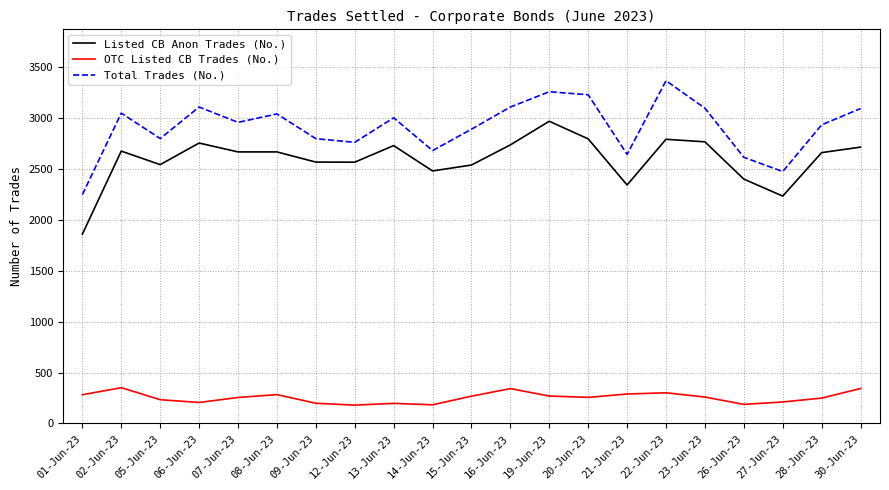

What value does the Listed CB Anon Trades (No.) series have at 14-Jun-23, to the nearest 50?

2500